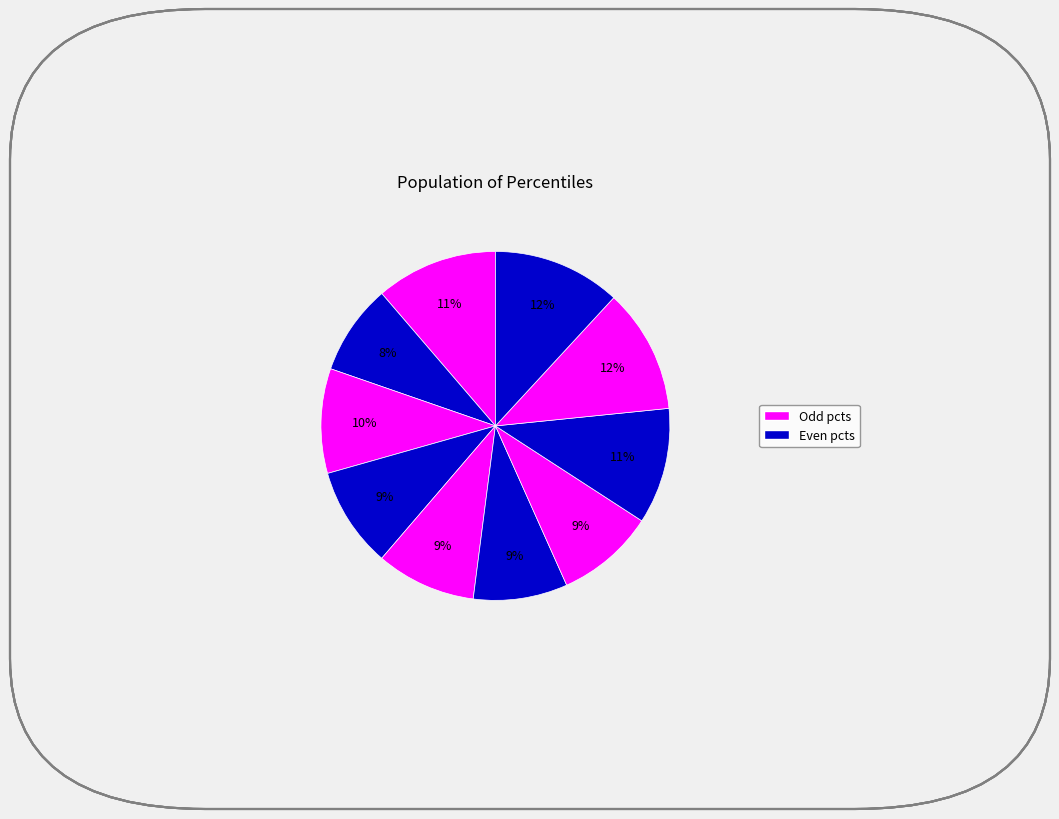

How many segments does this pie chart have?

10